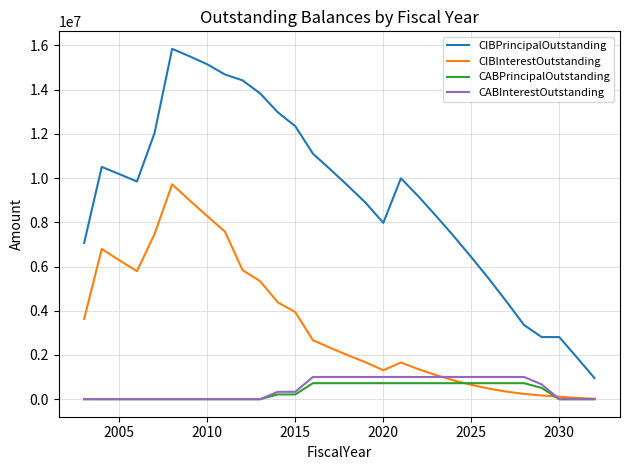

Which series has the largest total across all categories?

CIBPrincipalOutstanding